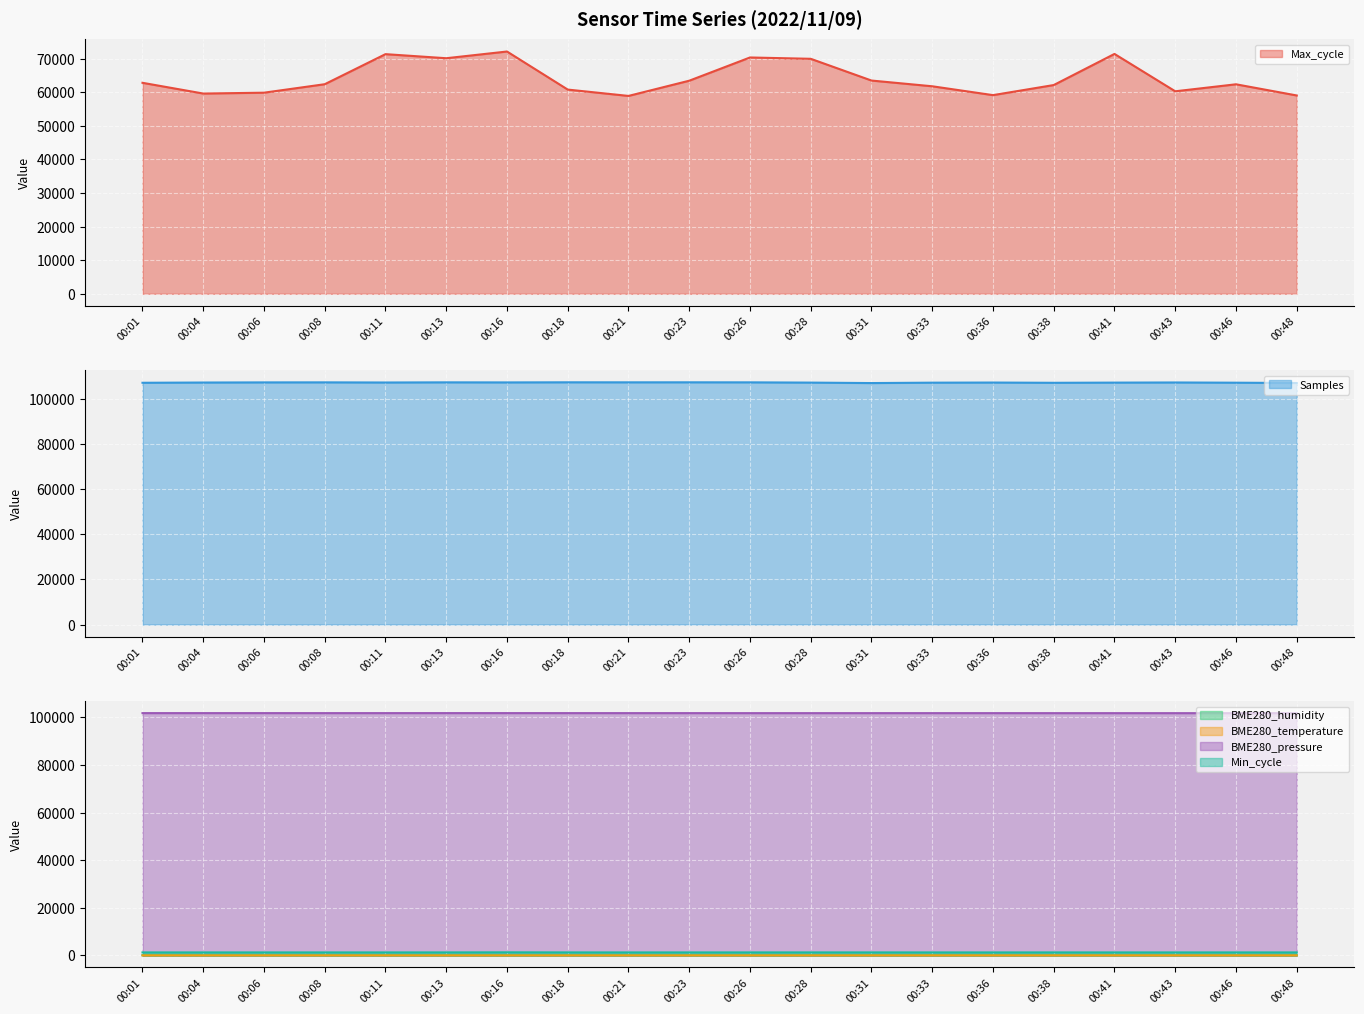

Rank the series by their maximum value, from lowest to highest.

BME280_temperature, BME280_humidity, Min_cycle, Max_cycle, BME280_pressure, Samples